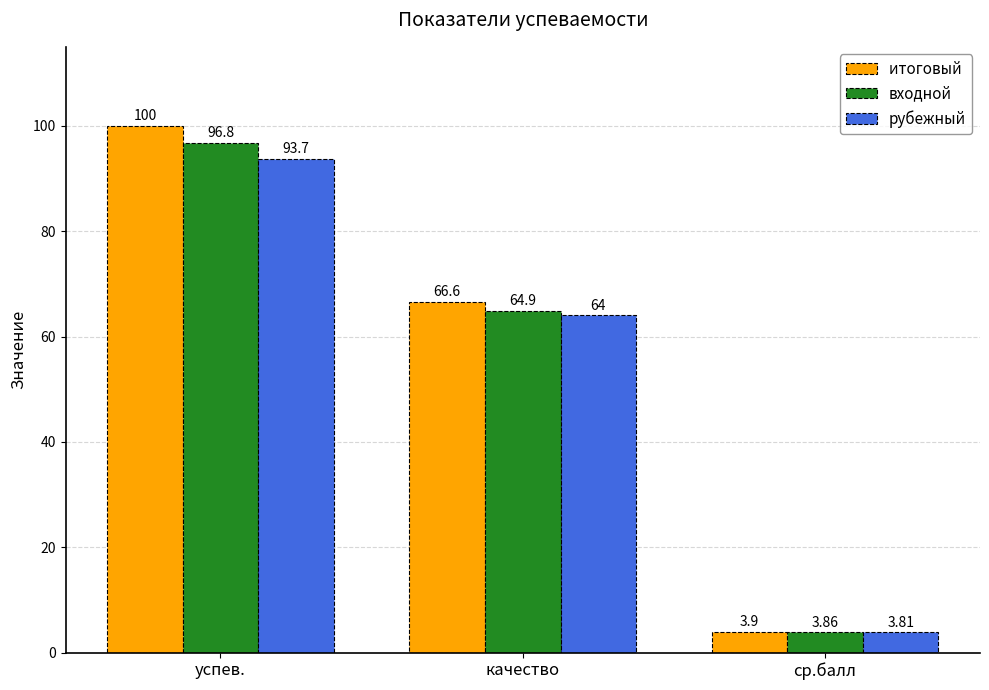

What is the difference between the highest and lowest values at качество?

2.6